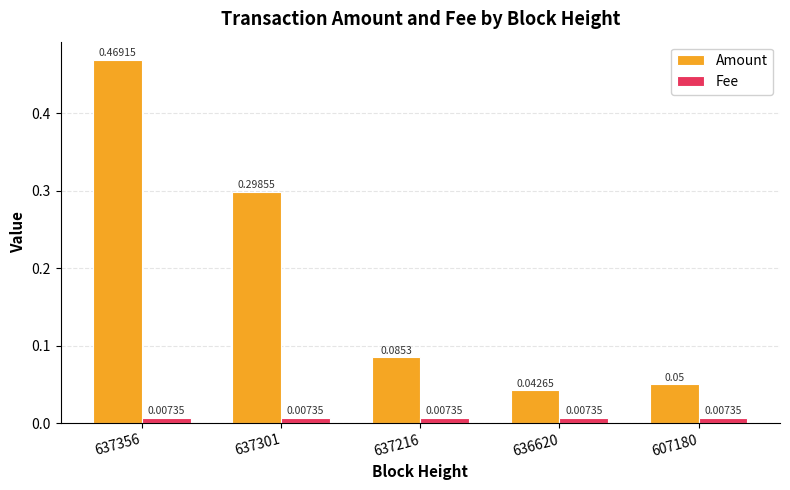

How many bars are there in each group?

2